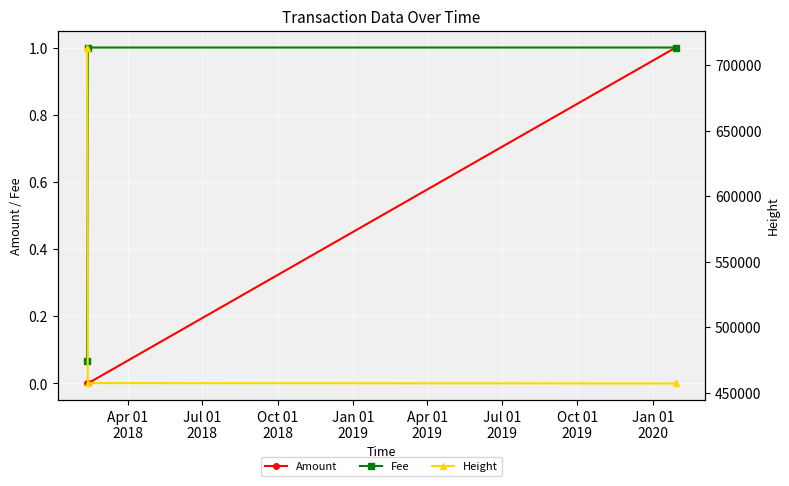

At which label is Fee closest to 0?

Apr 01
2018